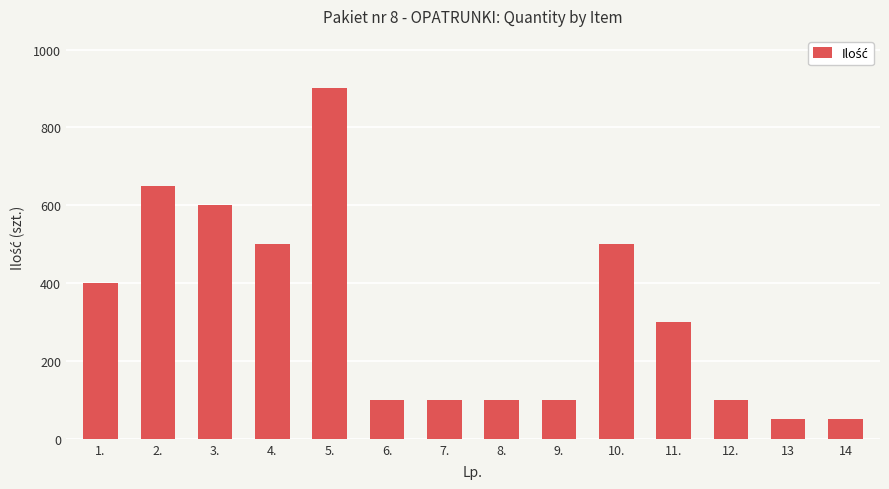

What is the maximum value shown in the chart?

900